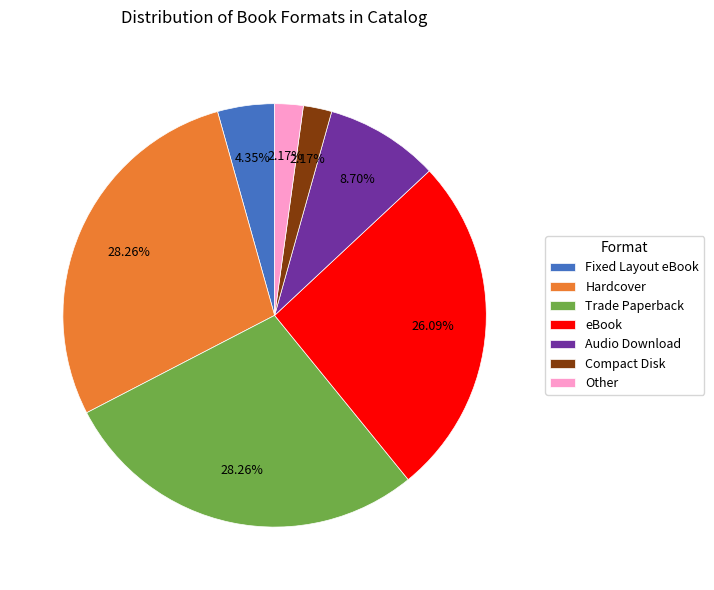

Approximately how many times larger is the value at Hardcover compared to Fixed Layout eBook?

6.5